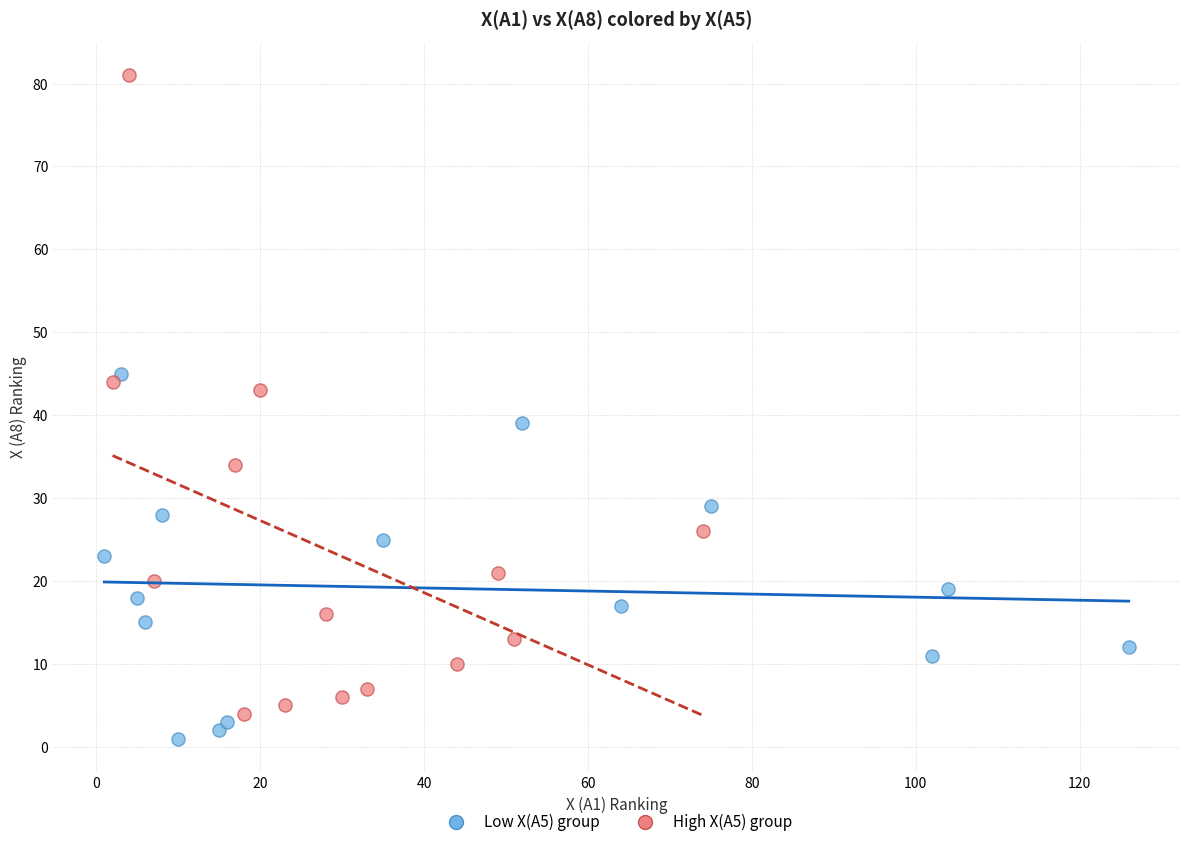

Which series contains the highest Y value?

High X(A5) group